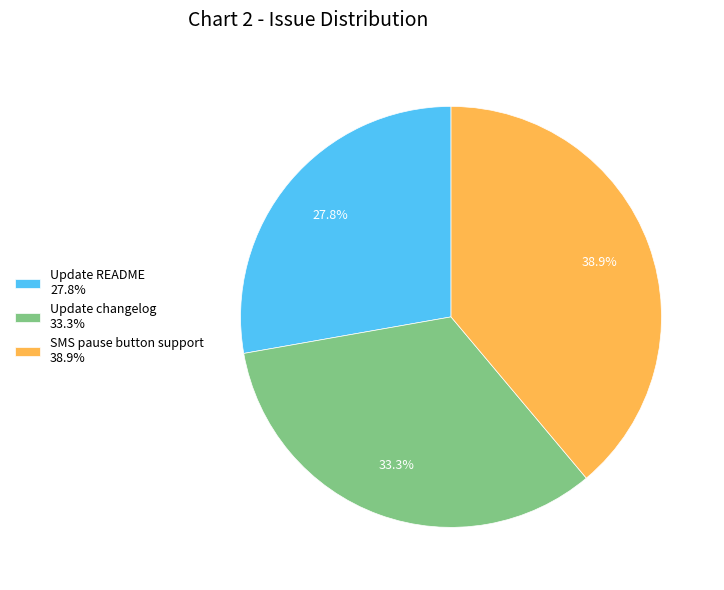

Between Update changelog and Update README, which is larger?

Update changelog